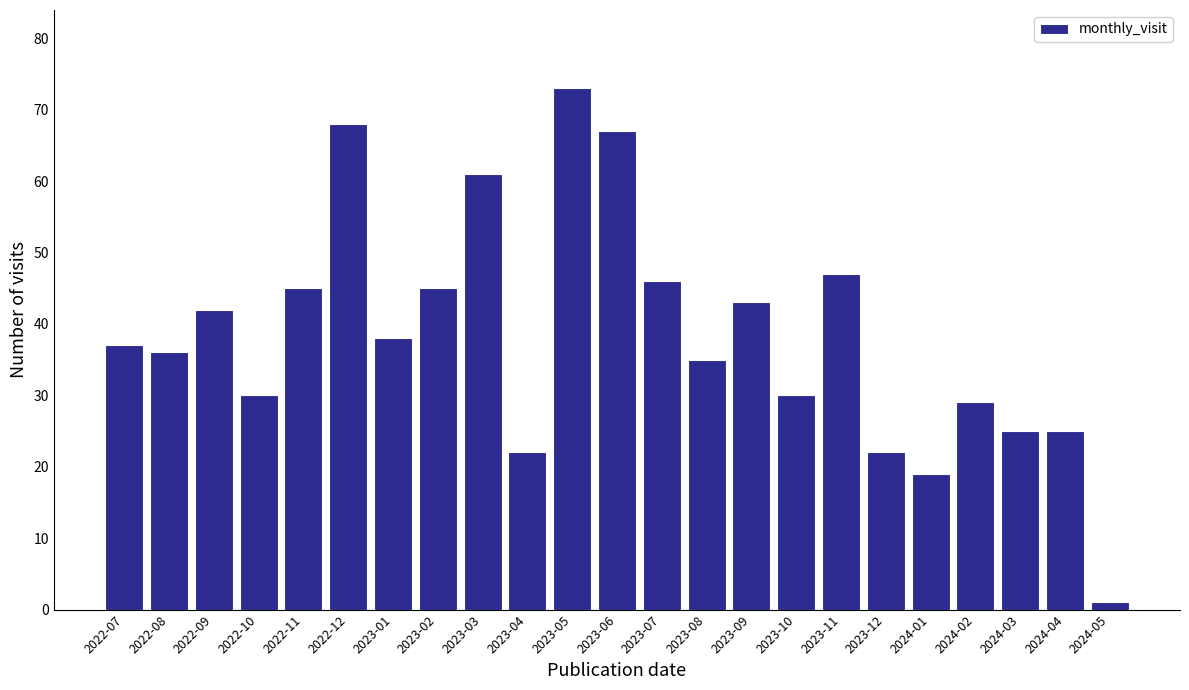

How many categories are shown in the chart?

23